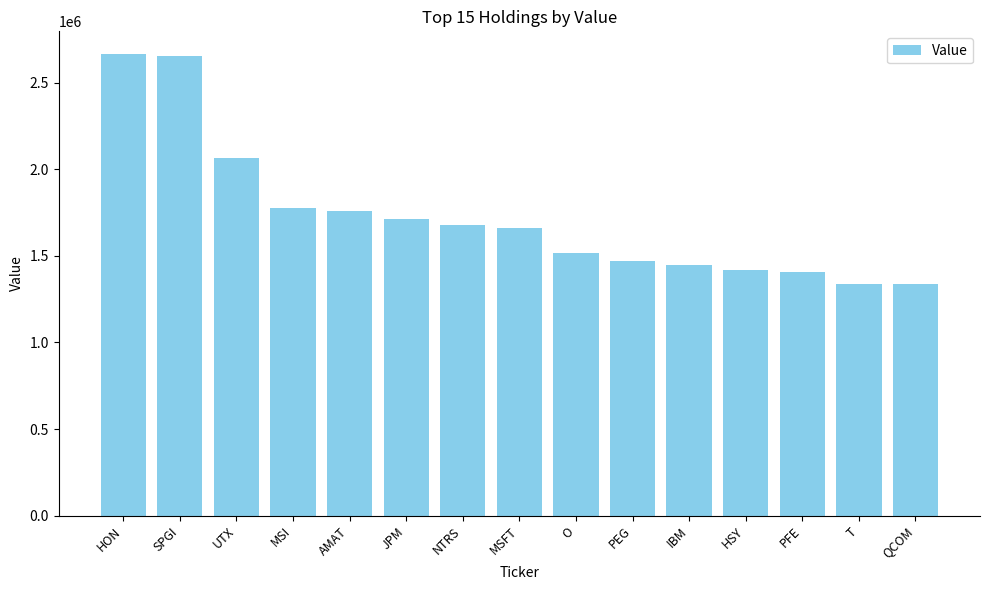

Read the value at HSY.

1418000